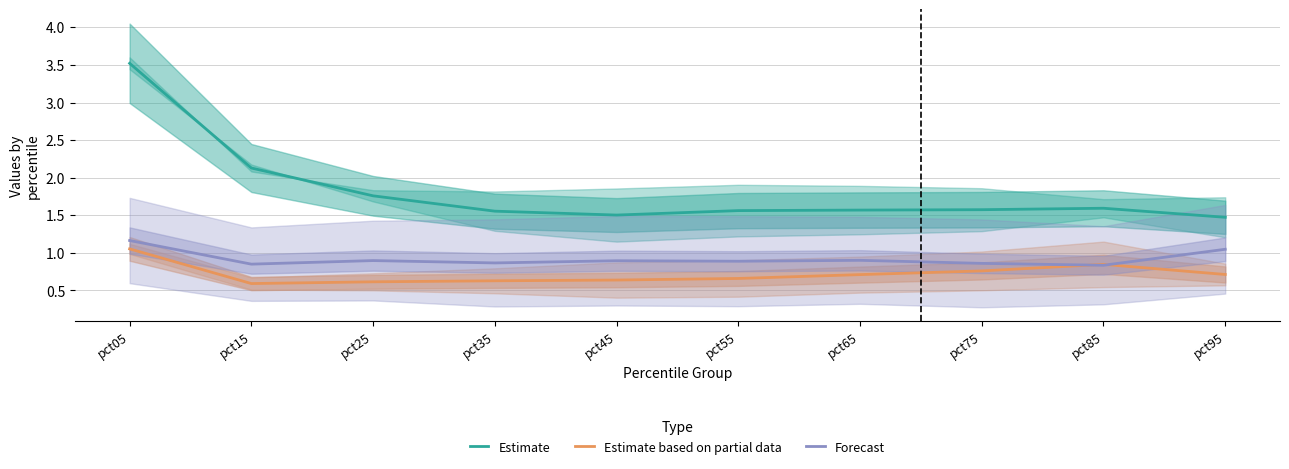

True or false: Estimate and Forecast cross at least once.

False